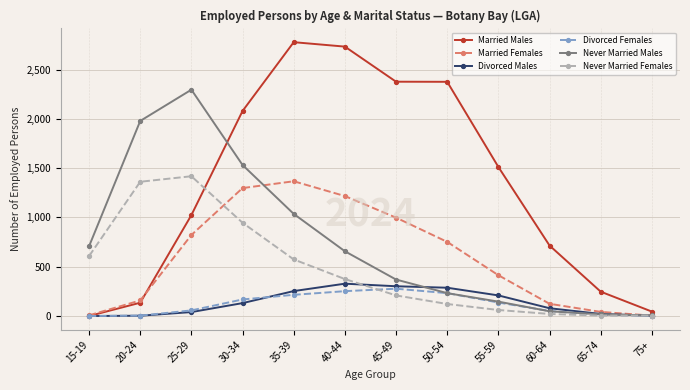

What is the label of the 4th point from the right?

55-59